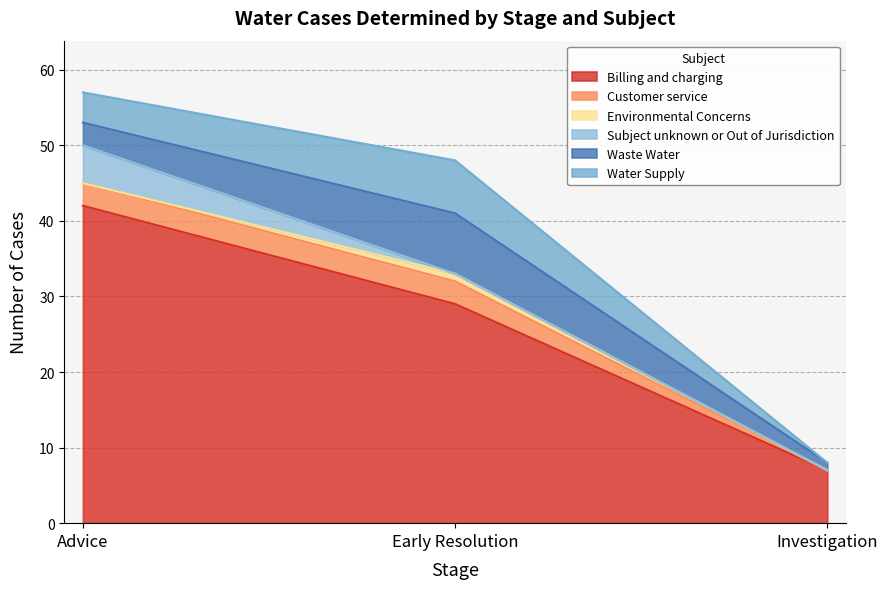

The value of Water Supply at Investigation is 0. True or false?

True